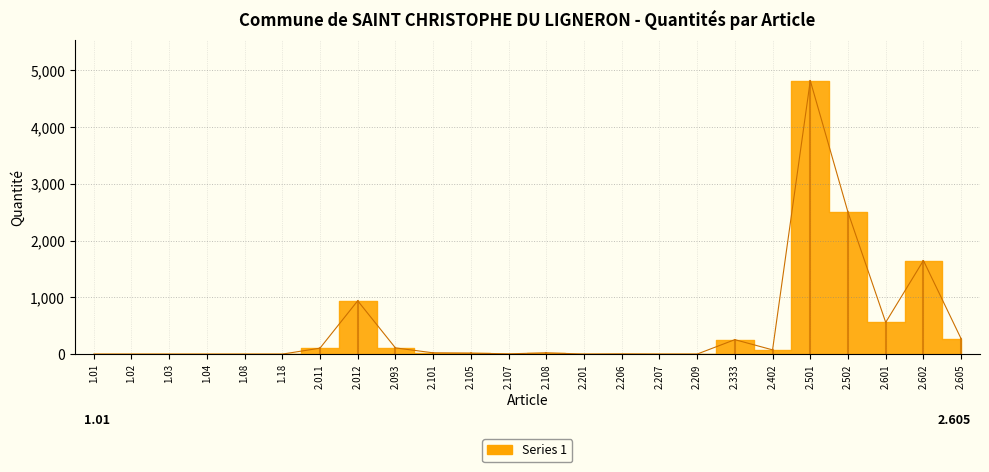

Count the number of data series in this chart.

1